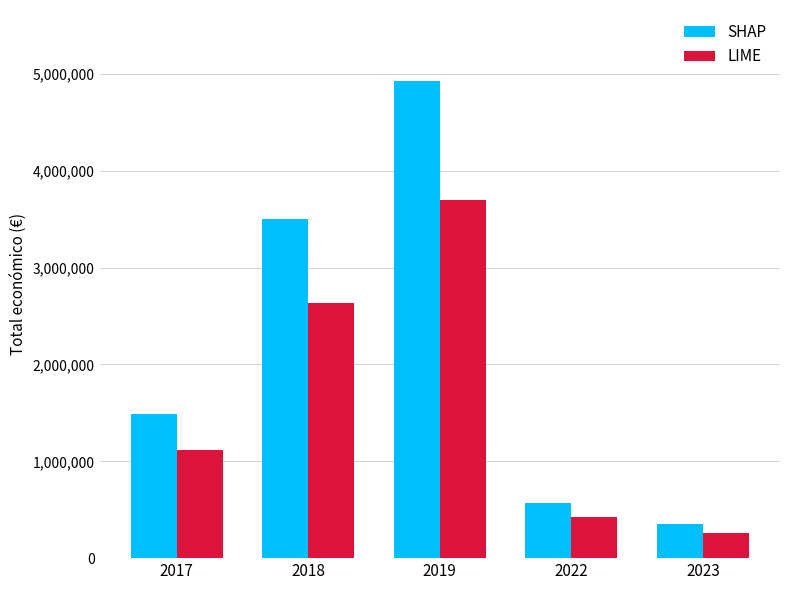

What value does the SHAP series have at 2019?

4922582